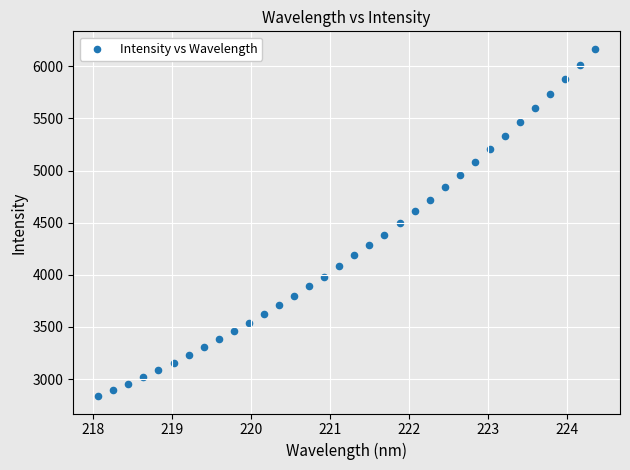

What is the range of Y values (max minus min)?

3331.0